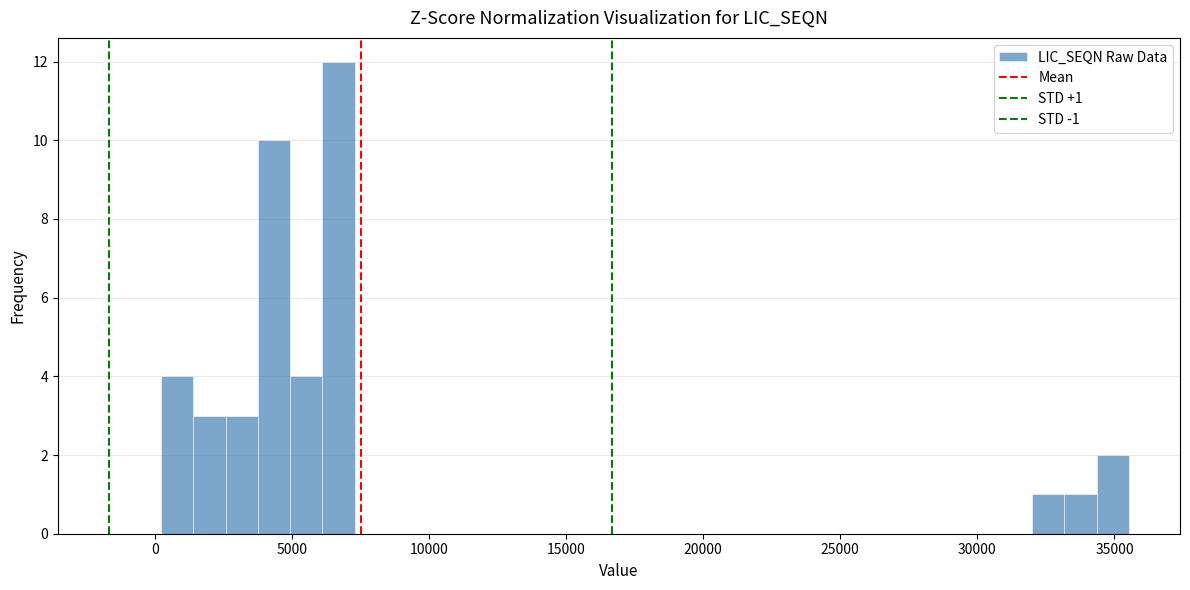

Around what value on the x-axis is the tallest bar? Give the approximate position of its centre, as read against the axis.

6500